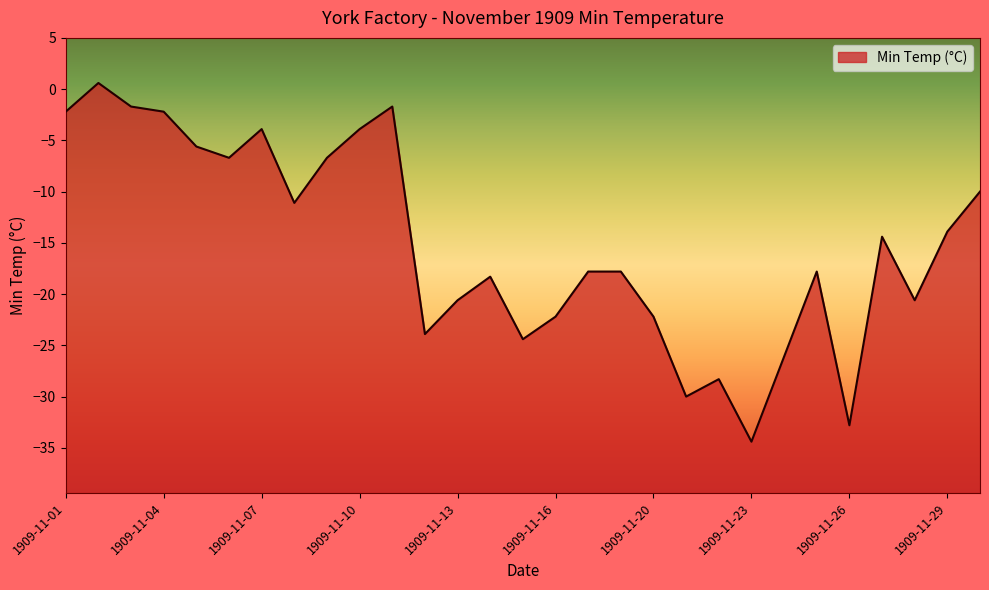

Reading left to right, transcribe all the data shown in this chart.

-2.2	0.6	-1.7	-2.2	-5.6	-6.7	-3.9	-11.1	-6.7	-3.9	-1.7	-23.9	-20.6	-18.3	-24.4	-22.2	-17.8	-17.8	-22.2	-30.0	-28.3	-34.4	-26.1	-17.8	-32.8	-14.4	-20.6	-13.9	-10.0